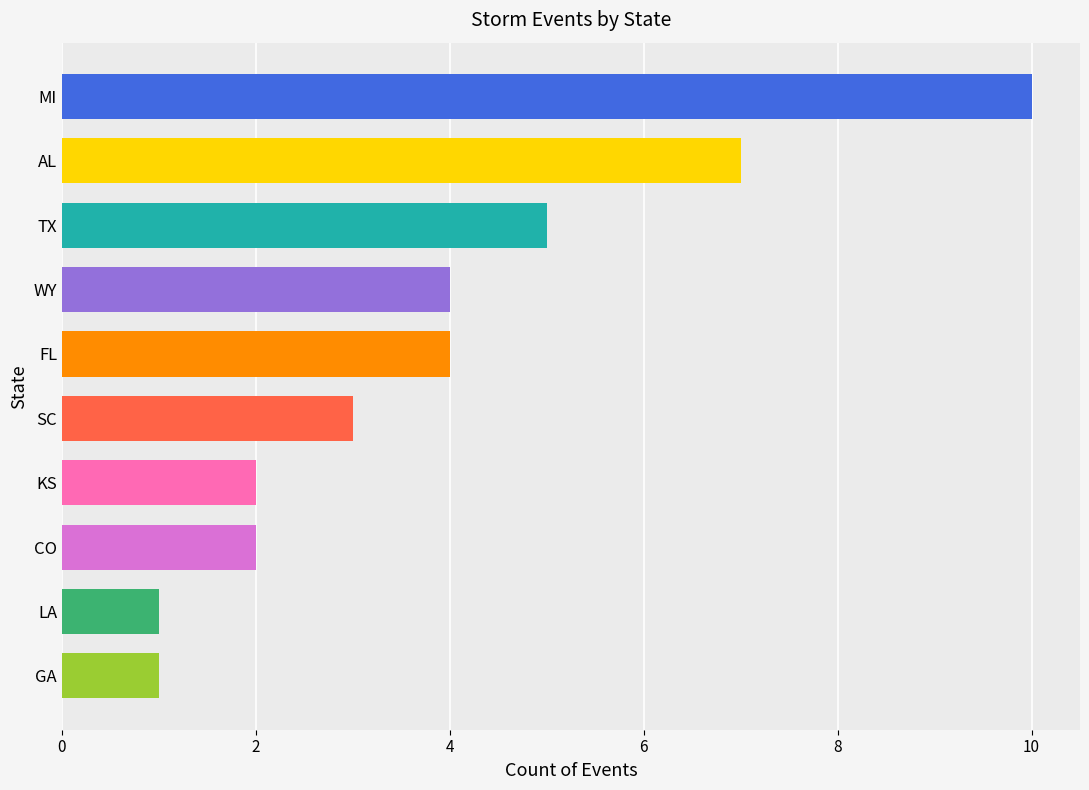

The value at AL is 2. True or false?

False